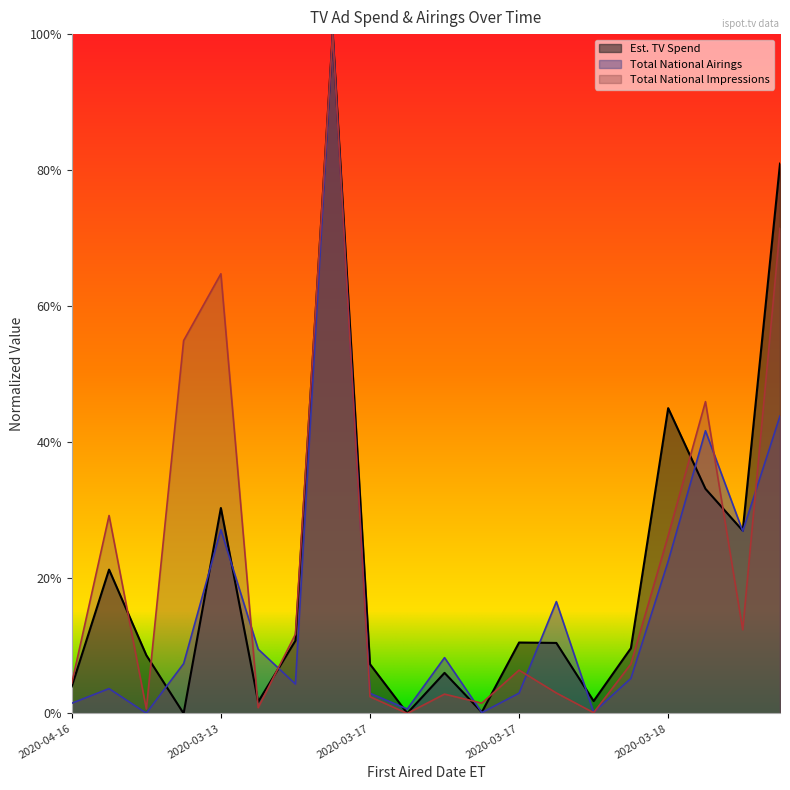

Which series changed the most between 2020-03-15 and 2020-03-17?

Total National Airings